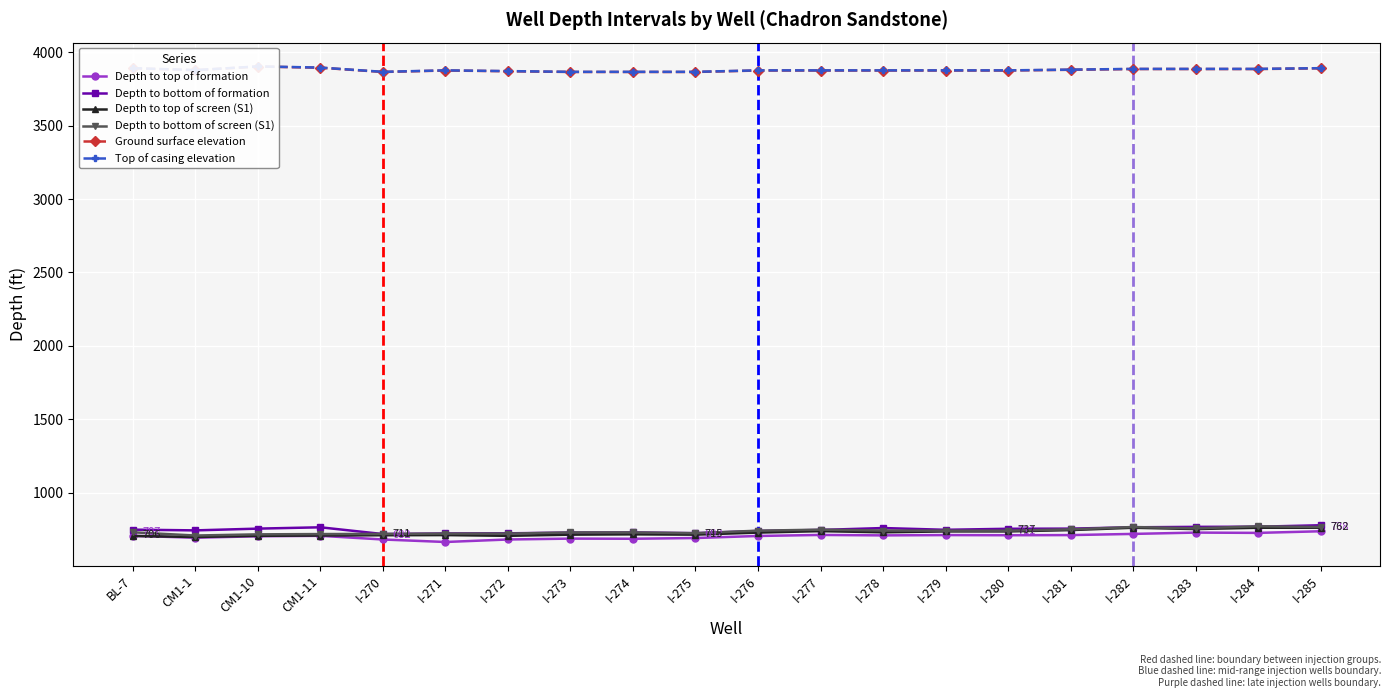

Reading left to right, extract all data points from this chart.

Depth to top of formation: BL-7=707	CM1-1=694	CM1-10=704	CM1-11=707	I-270=682	I-271=665	I-272=682	I-273=688	I-274=687	I-275=692	I-276=706	I-277=713	I-278=710	I-279=712	I-280=711	I-281=712	I-282=720	I-283=729	I-284=727	I-285=738
Depth to bottom of formation: BL-7=749	CM1-1=744	CM1-10=756	CM1-11=765	I-270=719	I-271=723	I-272=724	I-273=729	I-274=730	I-275=725	I-276=740	I-277=747	I-278=760	I-279=748	I-280=755	I-281=756	I-282=765	I-283=768	I-284=769	I-285=779
Depth to top of screen (S1): BL-7=706	CM1-1=699	CM1-10=707	CM1-11=709	I-270=711	I-271=712	I-272=707	I-273=715	I-274=717	I-275=715	I-276=729	I-277=739	I-278=731	I-279=737	I-280=737	I-281=746	I-282=762	I-283=753	I-284=762	I-285=762
Depth to bottom of screen (S1): BL-7=731	CM1-1=709	CM1-10=717	CM1-11=719	I-270=720	I-271=722	I-272=722	I-273=730	I-274=730	I-275=725	I-276=742	I-277=749	I-278=743	I-279=742	I-280=742	I-281=751	I-282=767	I-283=758	I-284=772	I-285=767
Ground surface elevation: BL-7=3890	CM1-1=3877	CM1-10=3902	CM1-11=3894	I-270=3865	I-271=3875	I-272=3870	I-273=3865	I-274=3865	I-275=3865	I-276=3875	I-277=3875	I-278=3875	I-279=3875	I-280=3875	I-281=3880	I-282=3885	I-283=3885	I-284=3885	I-285=3890
Top of casing elevation: BL-7=3891	CM1-1=3878	CM1-10=3903	CM1-11=3895	I-270=3866	I-271=3876	I-272=3871	I-273=3866	I-274=3866	I-275=3866	I-276=3876	I-277=3876	I-278=3876	I-279=3876	I-280=3876	I-281=3881	I-282=3886	I-283=3886	I-284=3886	I-285=3891